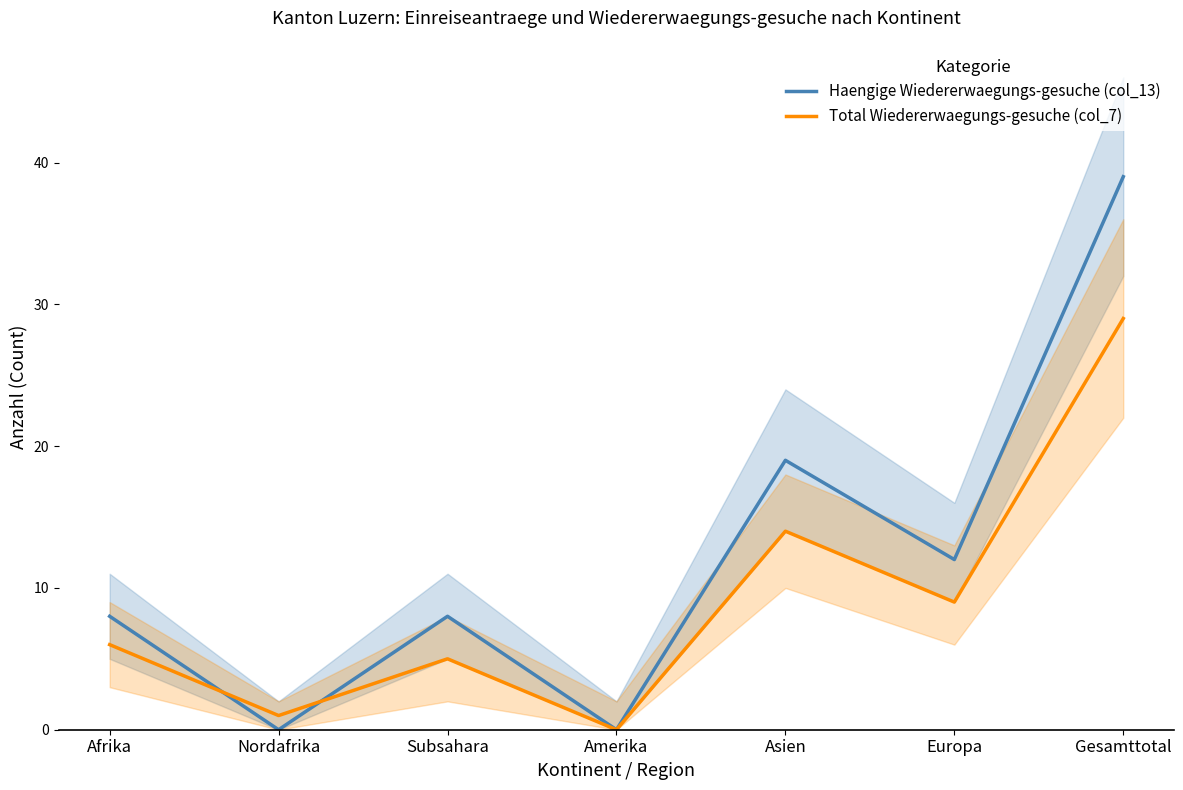

The Haengige Wiedererwaegungs-gesuche (col_13) series shows -27 at Amerika. True or false?

False